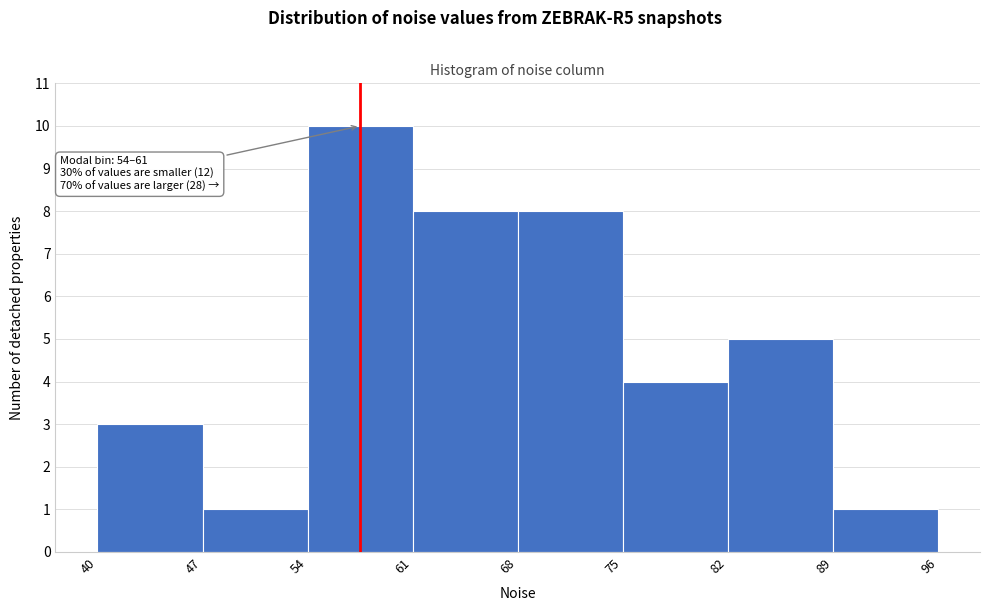

Over which range of the x-axis is the bar tallest?

54 to 61